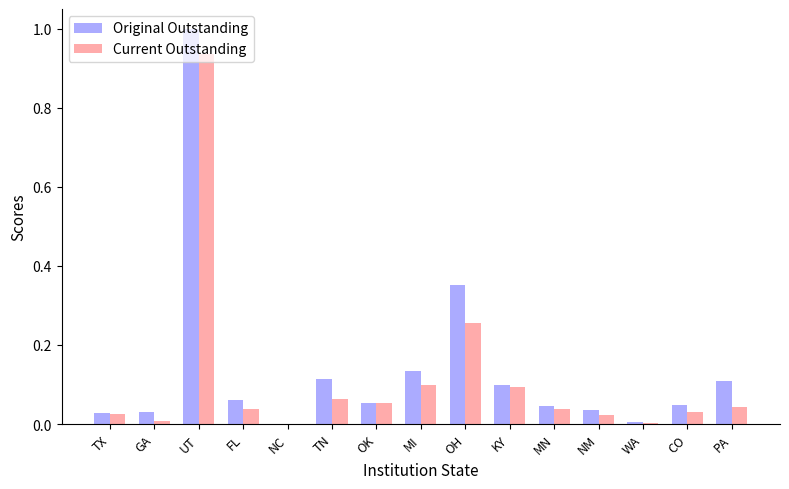

Between TX and FL, which series saw the biggest shift?

Original Outstanding